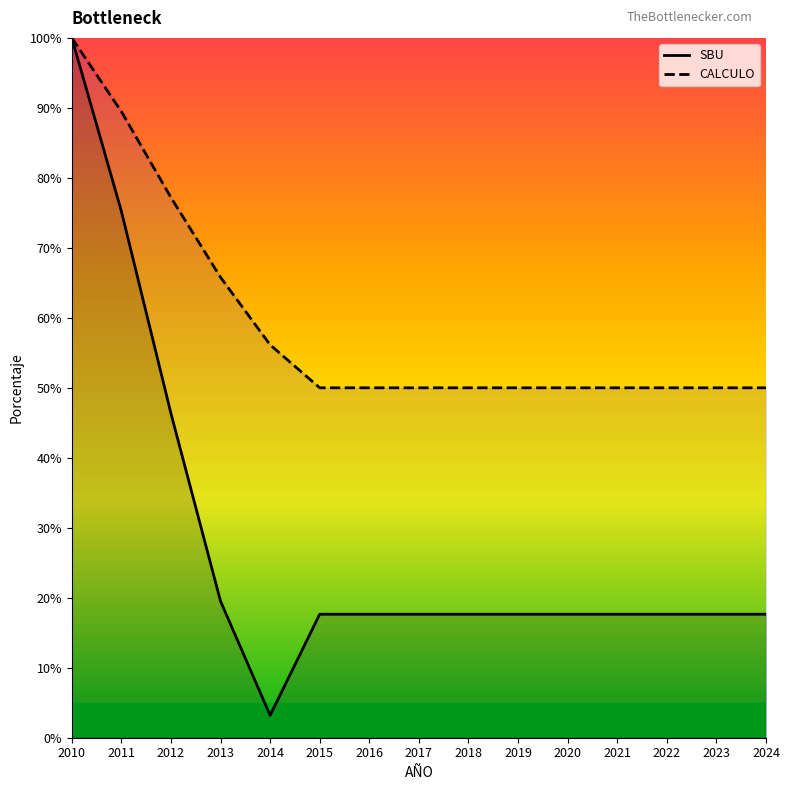

True or false: SBU has a value of 0.0 at 2014.

False